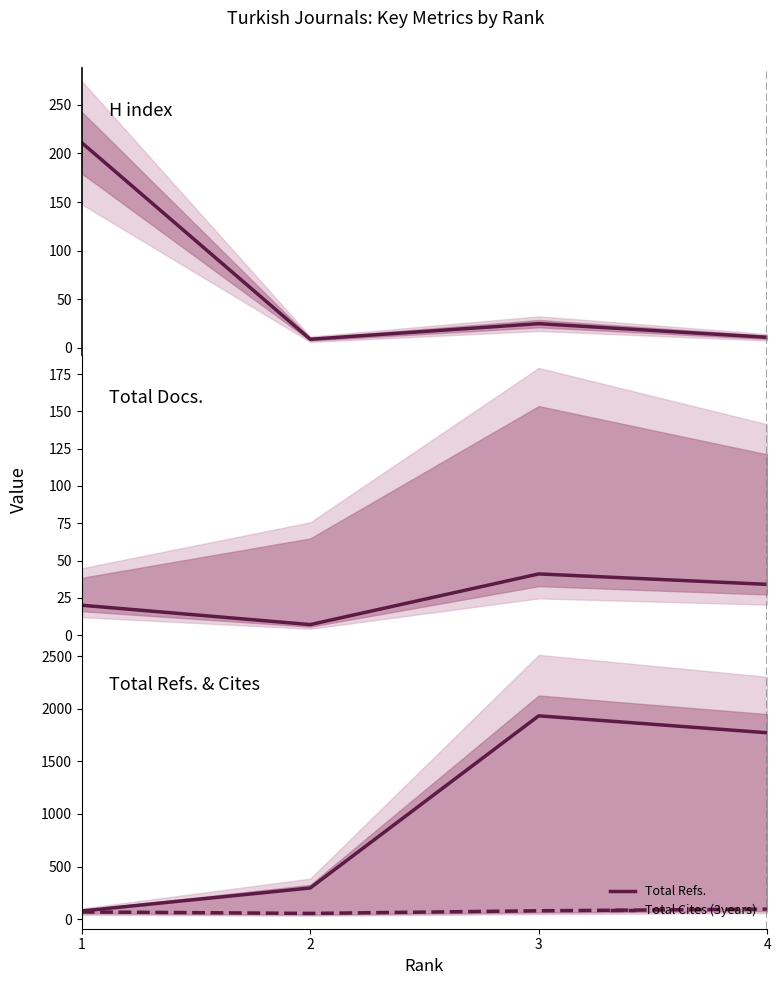

Which series has the largest total across all categories?

Total Refs.